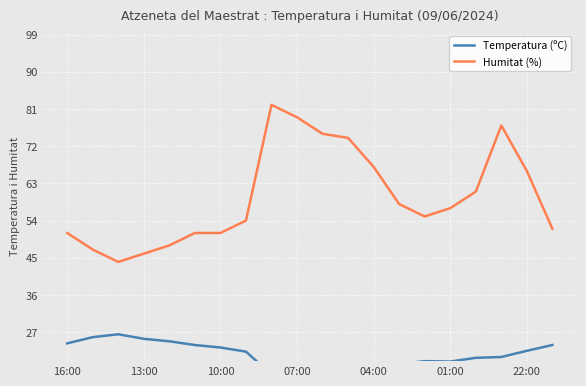

The Humitat (%) series shows 116 at 22:00. True or false?

False